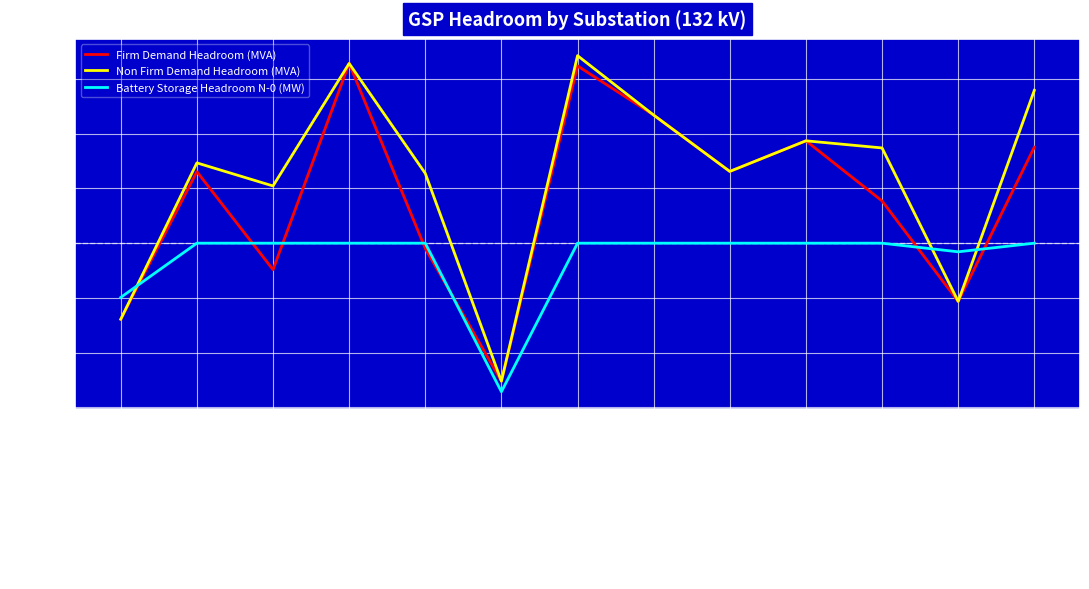

Which series has the largest total across all categories?

Non Firm Demand Headroom (MVA)